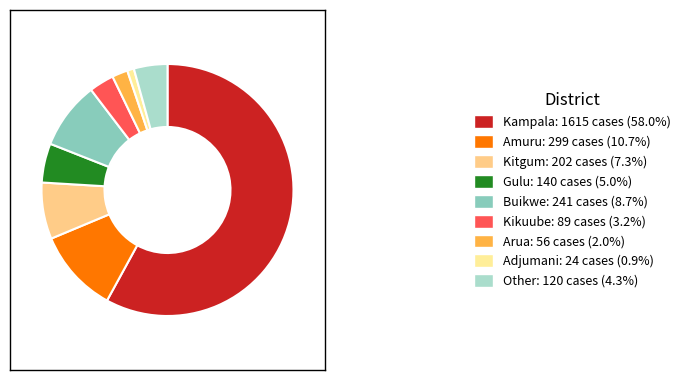

To the nearest percent, what is the combined percentage of Kikuube and Amuru?

14%